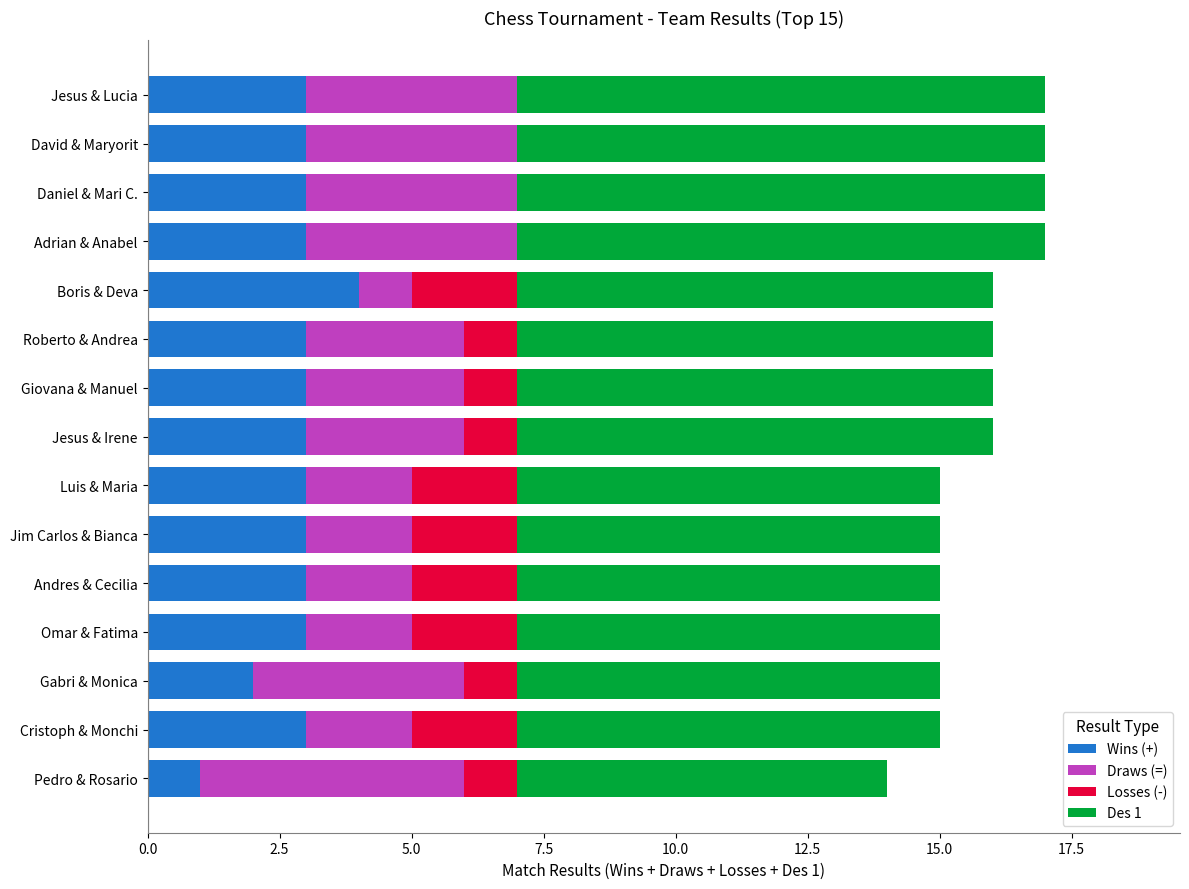

What is the maximum value for Wins (+)?

4